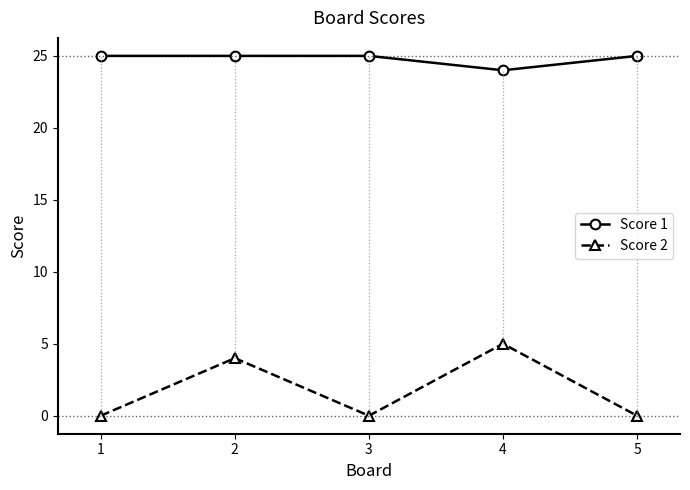

Rank the series at 1 from highest to lowest value.

Score 1, Score 2